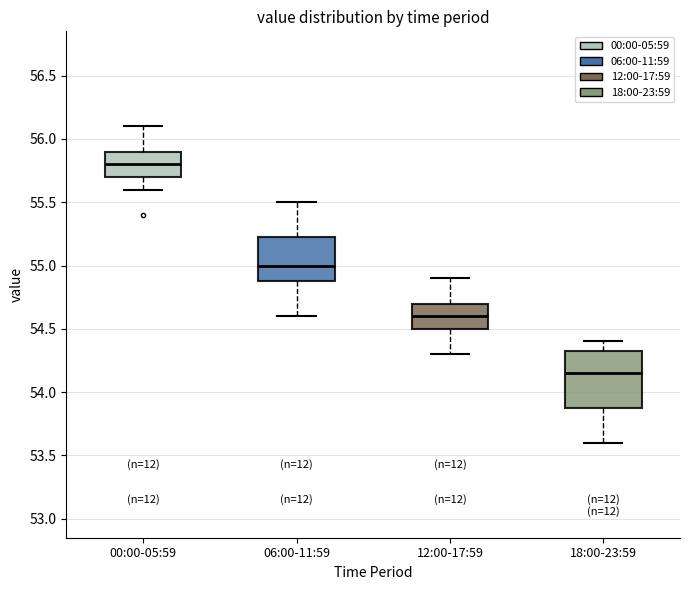

Which box's median line is the highest?

00:00-05:59